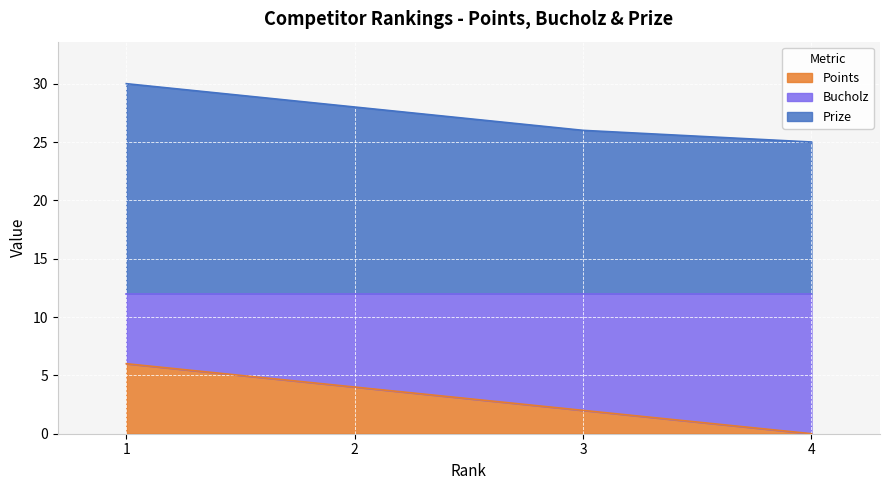

At which label does Bucholz reach its peak?

1